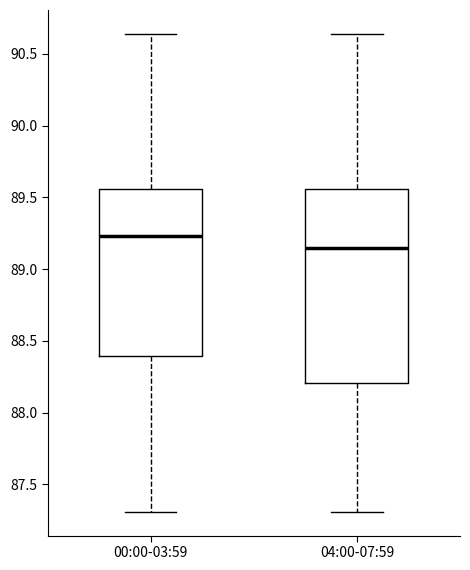

Comparing the boxes themselves (not the whiskers), which one is the tallest?

04:00-07:59